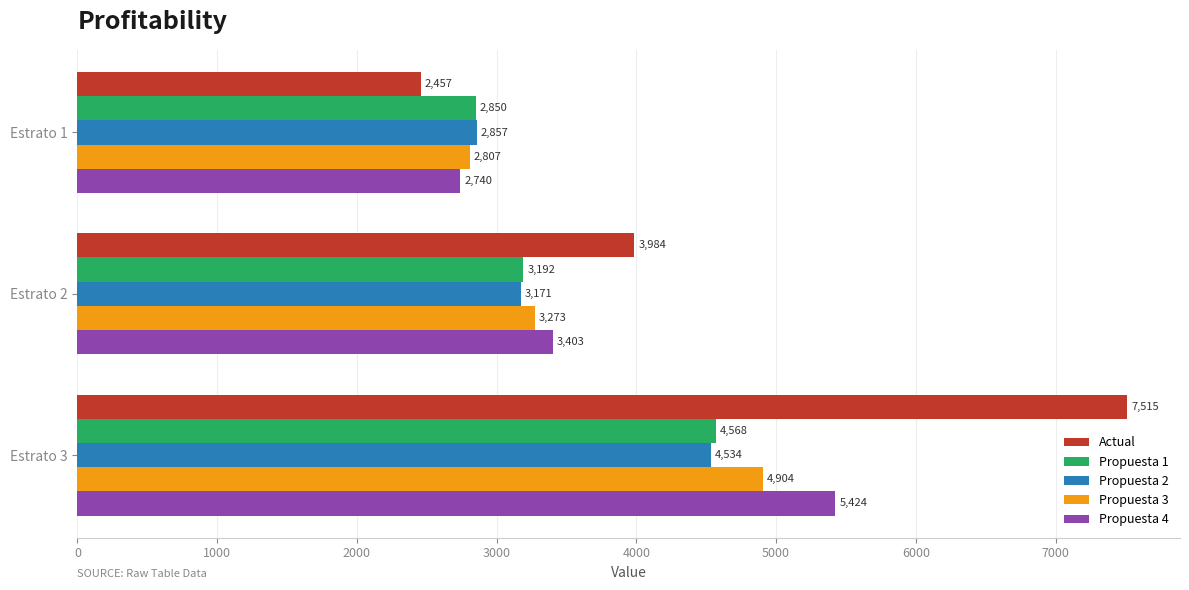

Which series has the widest spread of values?

Actual